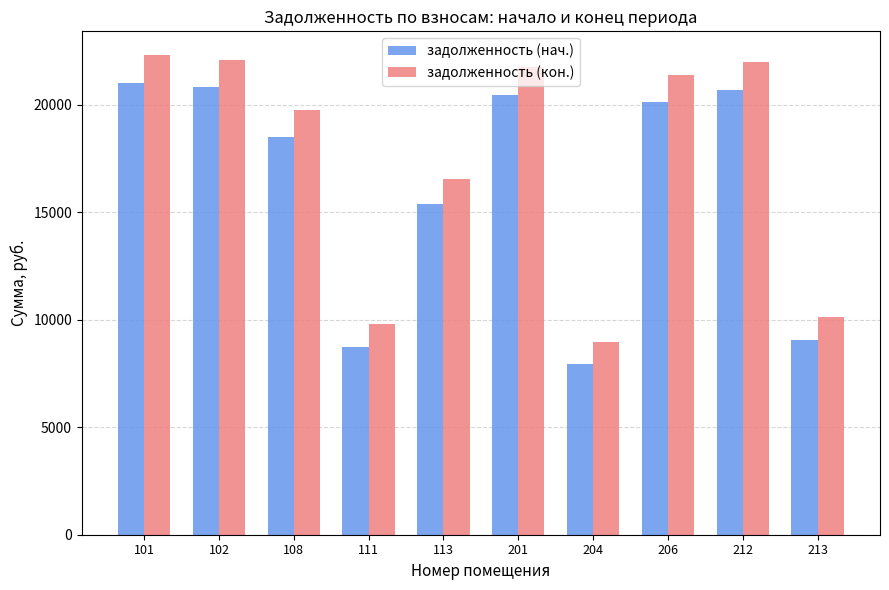

What are all the series names shown in the legend?

задолженность (нач.), задолженность (кон.)